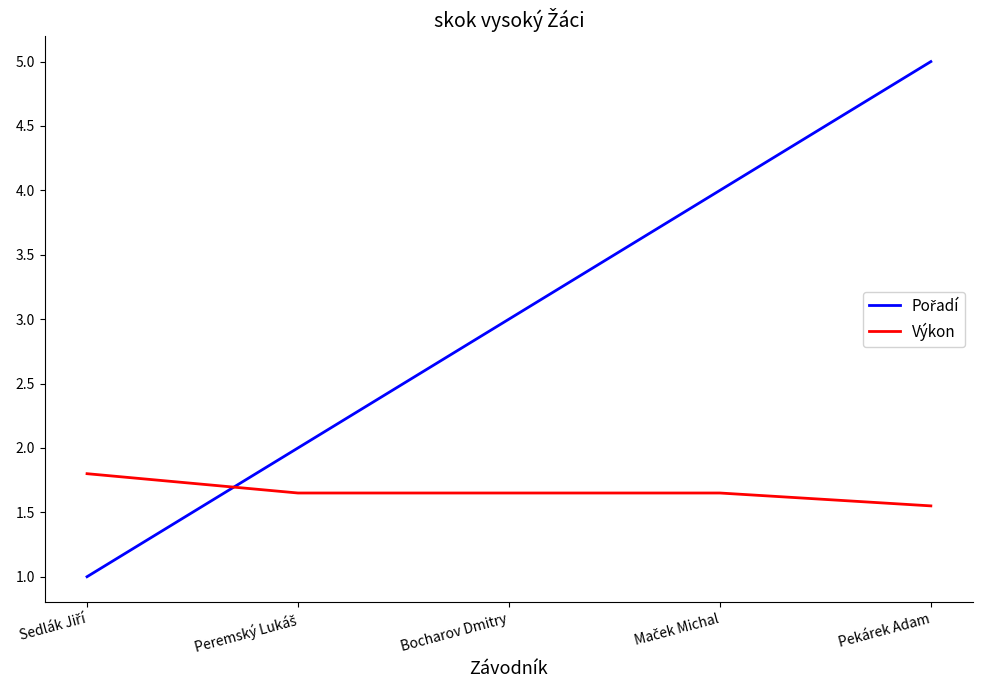

What position from the right is Bocharov Dmitry?

3